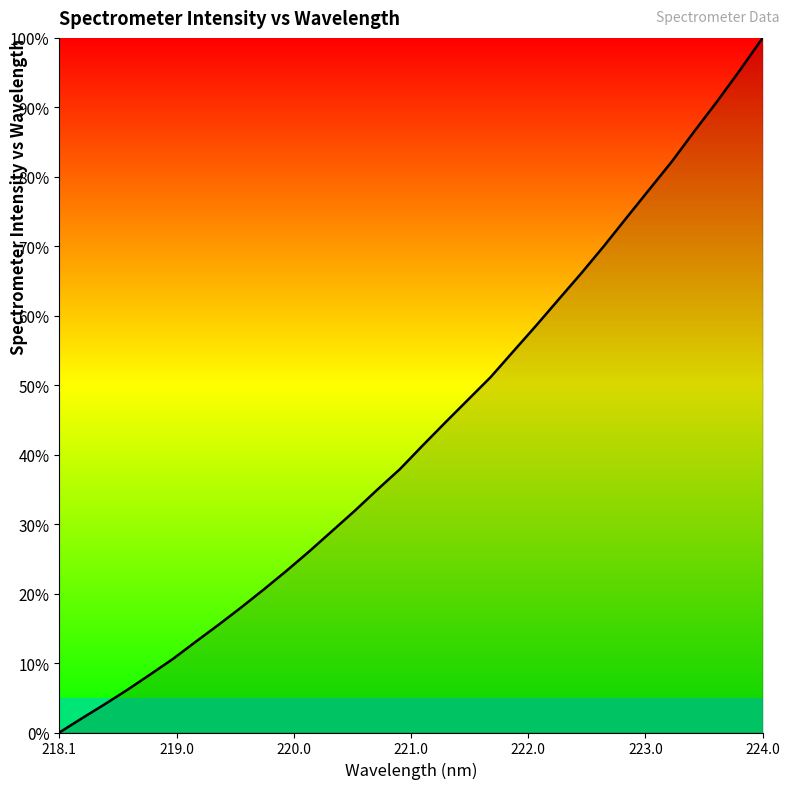

What is the difference between the second highest and minimum values?

95.4